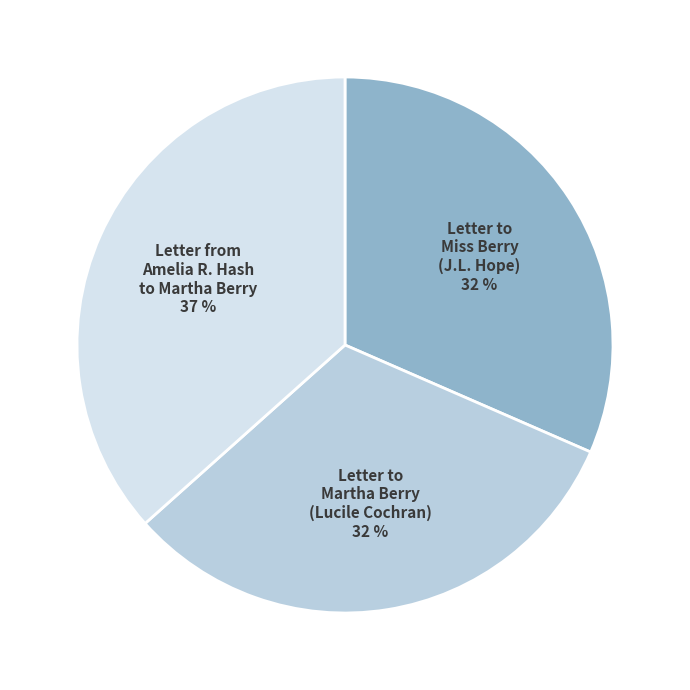

Combined, do Letter to Miss Berry (J.L. Hope) and Letter from Amelia R. Hash to Martha Berry account for over 50%?

Yes